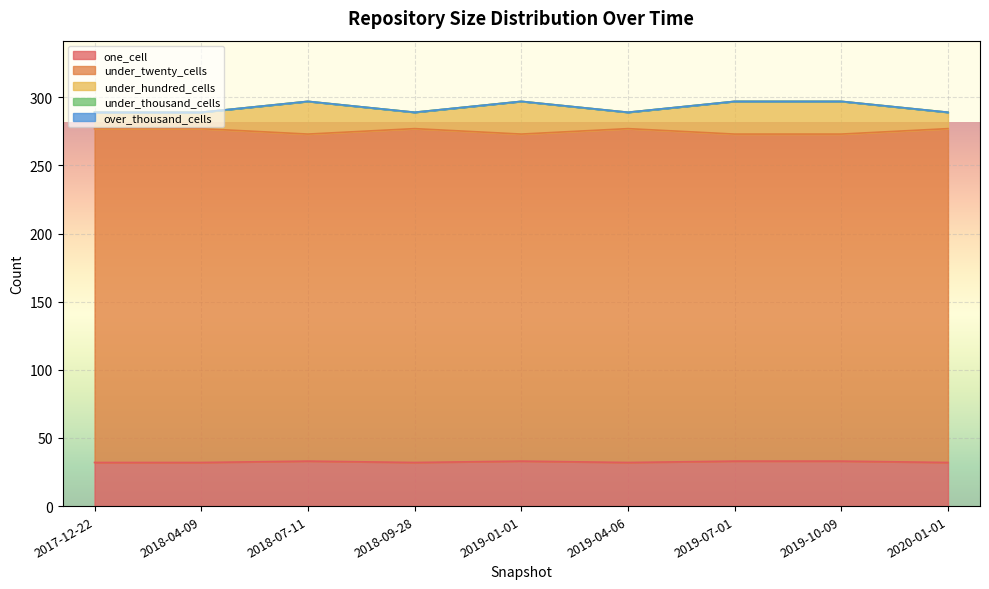

Does the chart display data point markers on the line(s)?

No